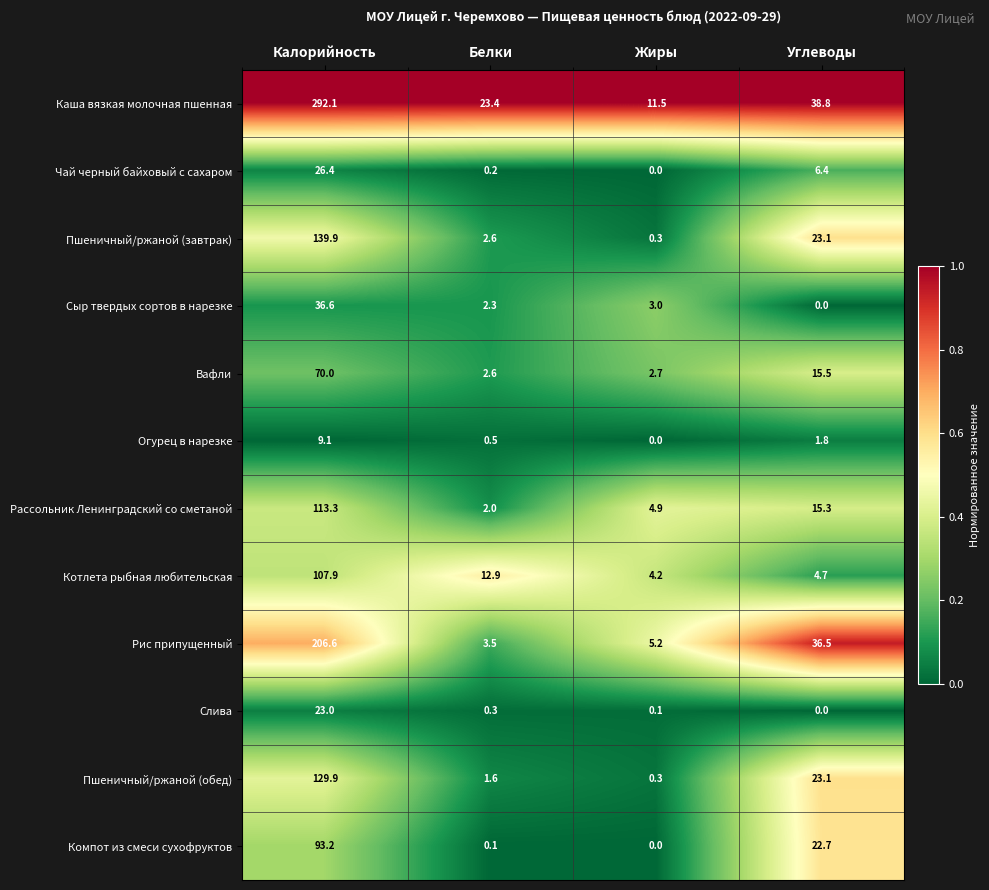

What value does the Огурец в нарезке series have at Белки?

0.5